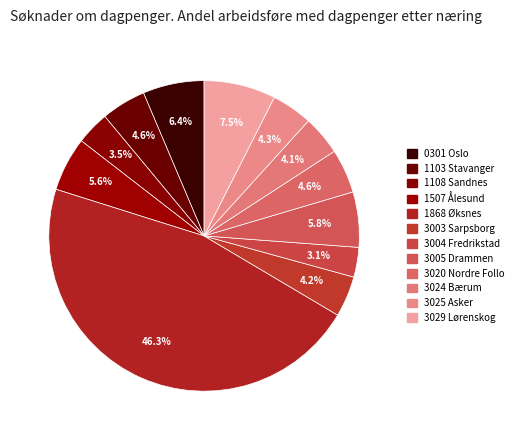

Count the number of slices in the pie.

12